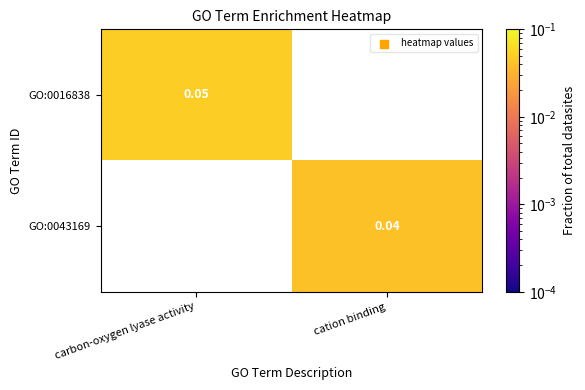

Rank the categories by GO:0043169 value from highest to lowest.

carbon-oxygen lyase activity, cation binding